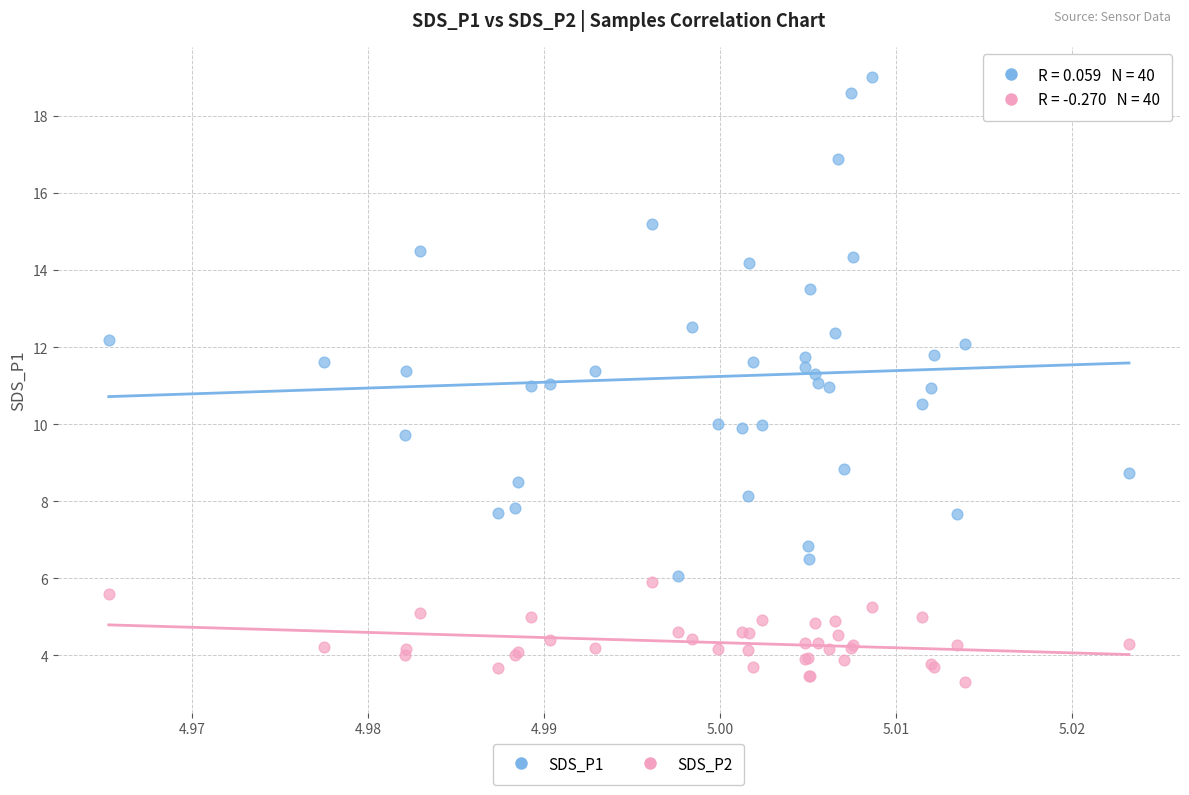

Which series contains the highest Y value?

SDS_P1